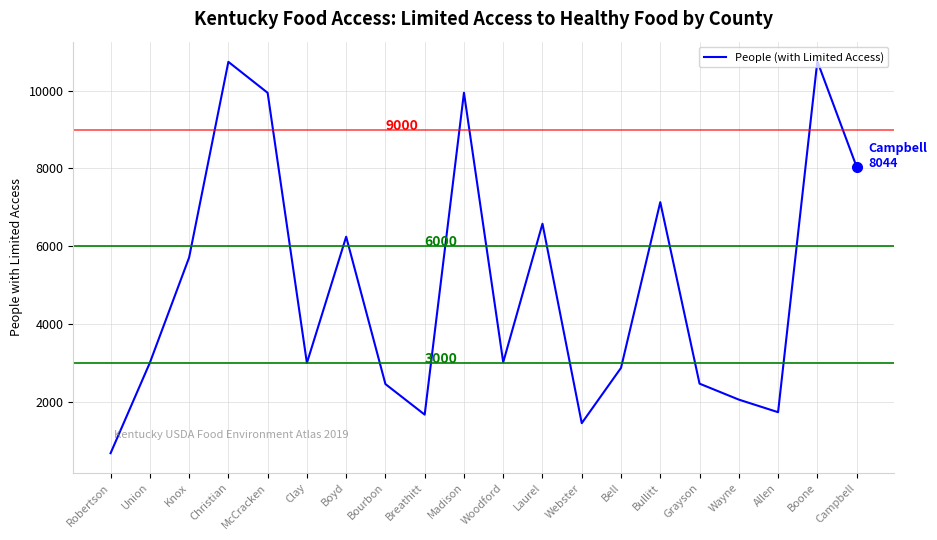

What is the sum of all values?

99442